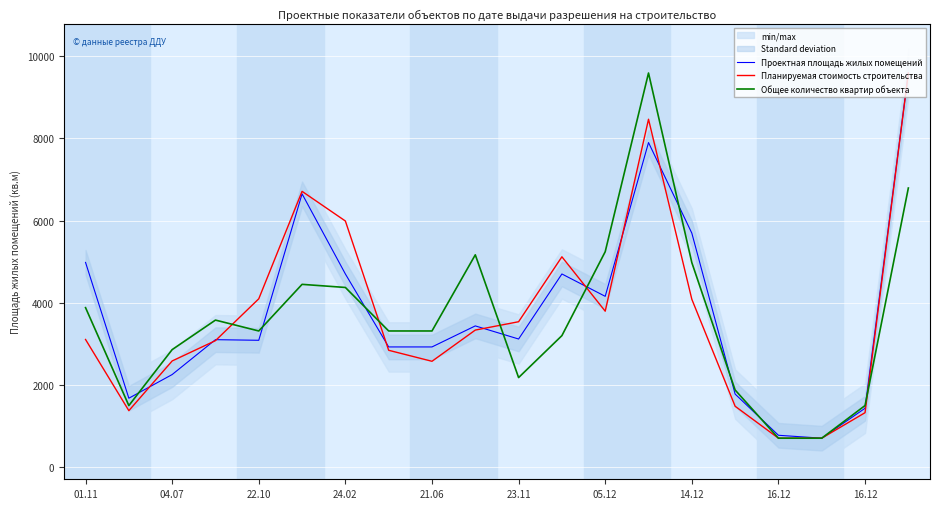

What are all the series names shown in the legend?

Проектная площадь жилых помещений, Планируемая стоимость строительства, Общее количество квартир объекта